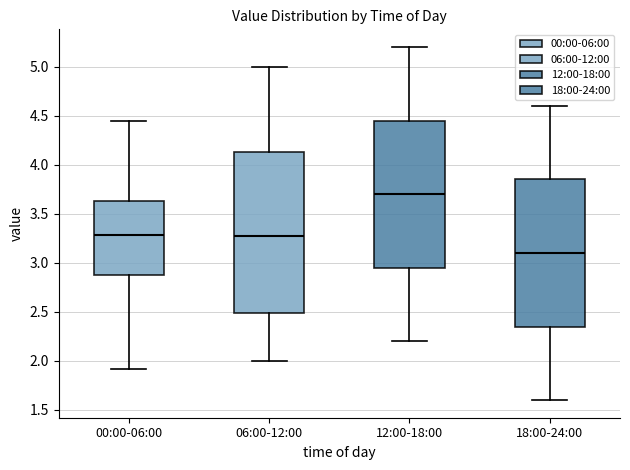

Reading left to right, read every box against the y-axis: the position of its median line, the range the box covers, and the ends of its whiskers. The values are not printed on the chart, so give them approximately, as read against the axis.

00:00-06:00: median 3.30, box 2.90 to 3.65, whiskers 1.90 to 4.45
06:00-12:00: median 3.30, box 2.50 to 4.15, whiskers 2.00 to 5.00
12:00-18:00: median 3.70, box 2.95 to 4.45, whiskers 2.20 to 5.20
18:00-24:00: median 3.10, box 2.35 to 3.85, whiskers 1.60 to 4.60